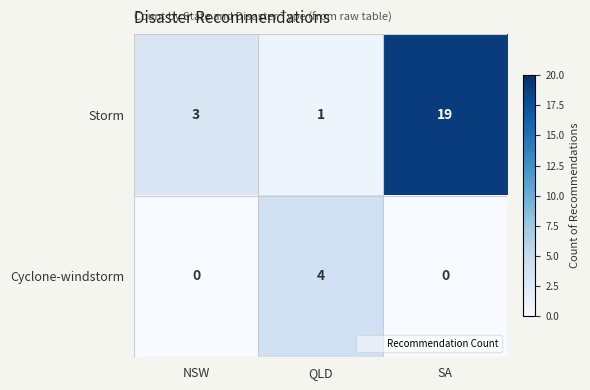

What is the difference between the highest and lowest values at NSW?

3